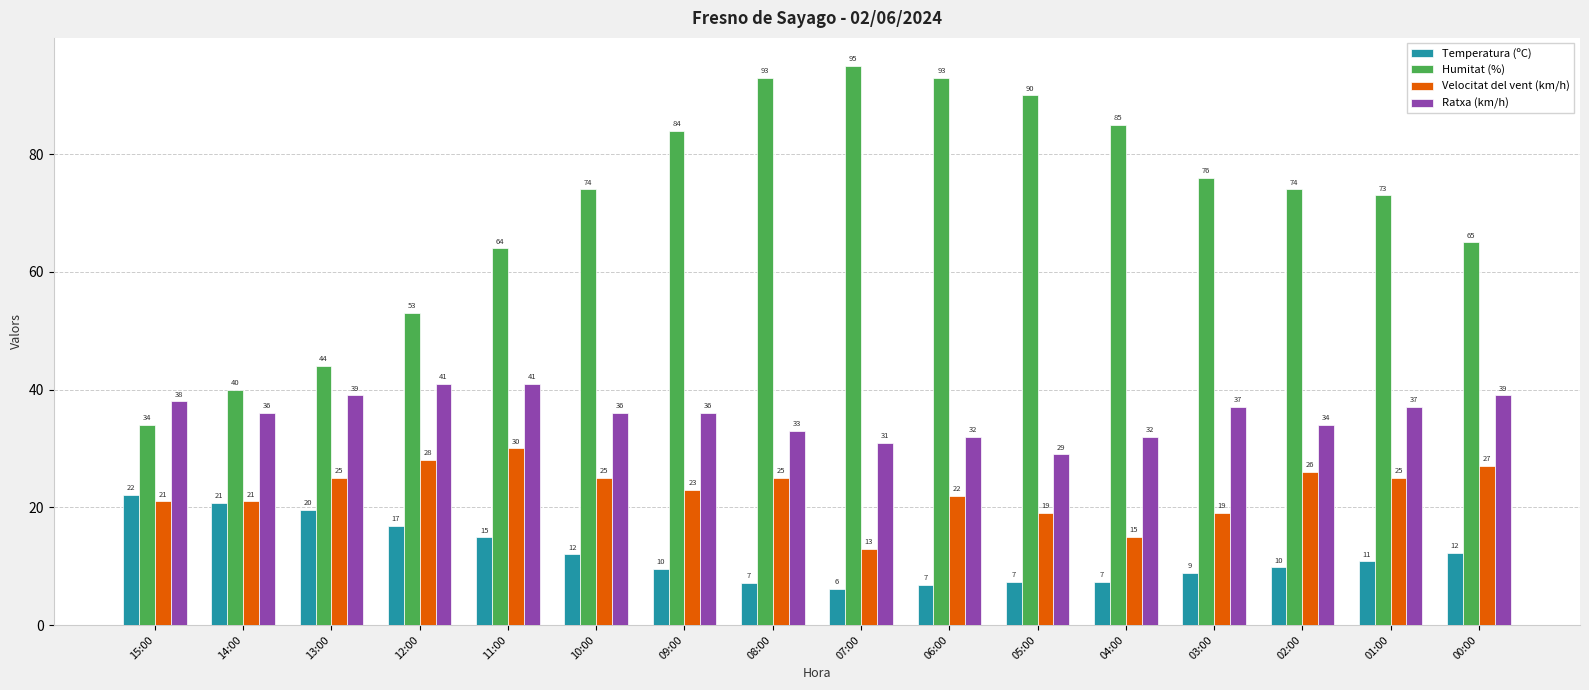

What is the difference between the highest and lowest values at 02:00?

64.2